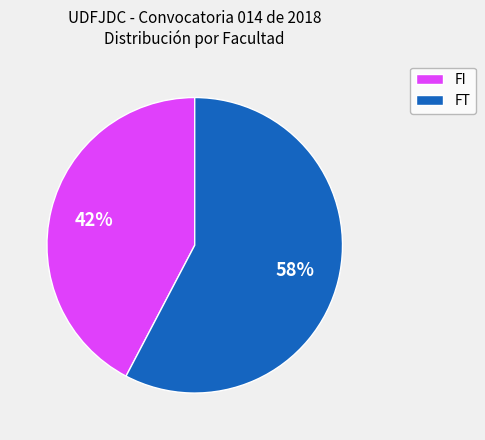

Is there a majority slice in this chart?

Yes